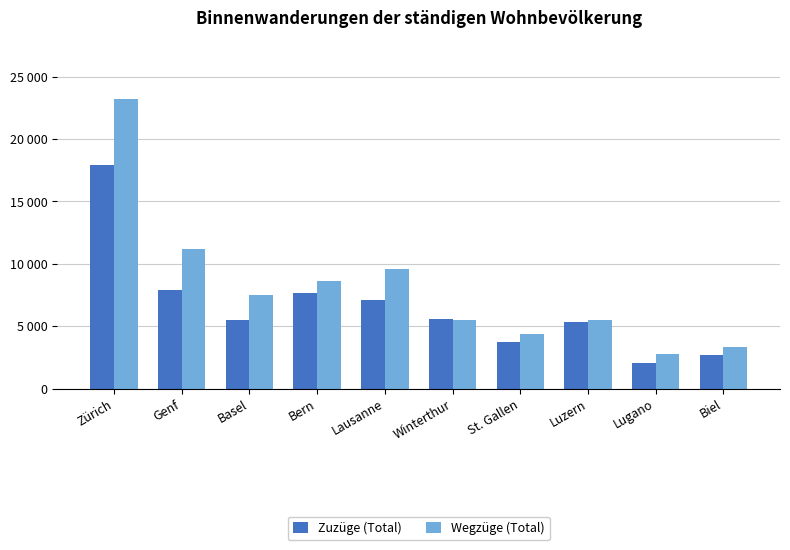

What position from the left is Lausanne?

5